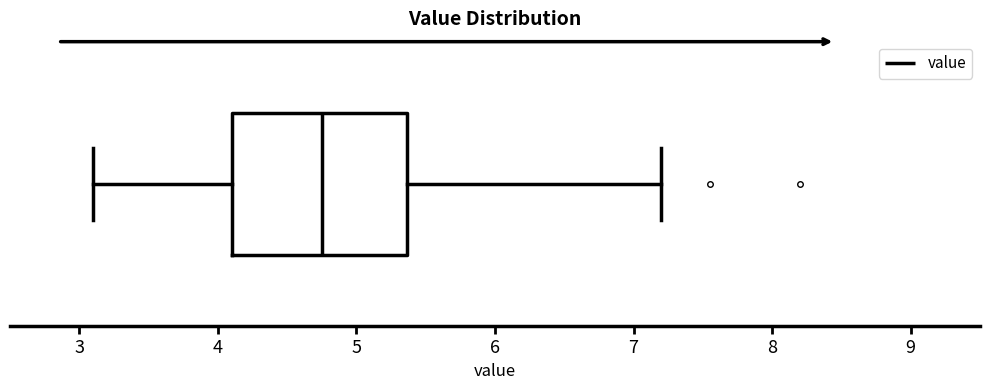

Where does the median line of the box sit on the x-axis? The values are not printed on the chart, so give them approximately, as read against the axis.

4.8